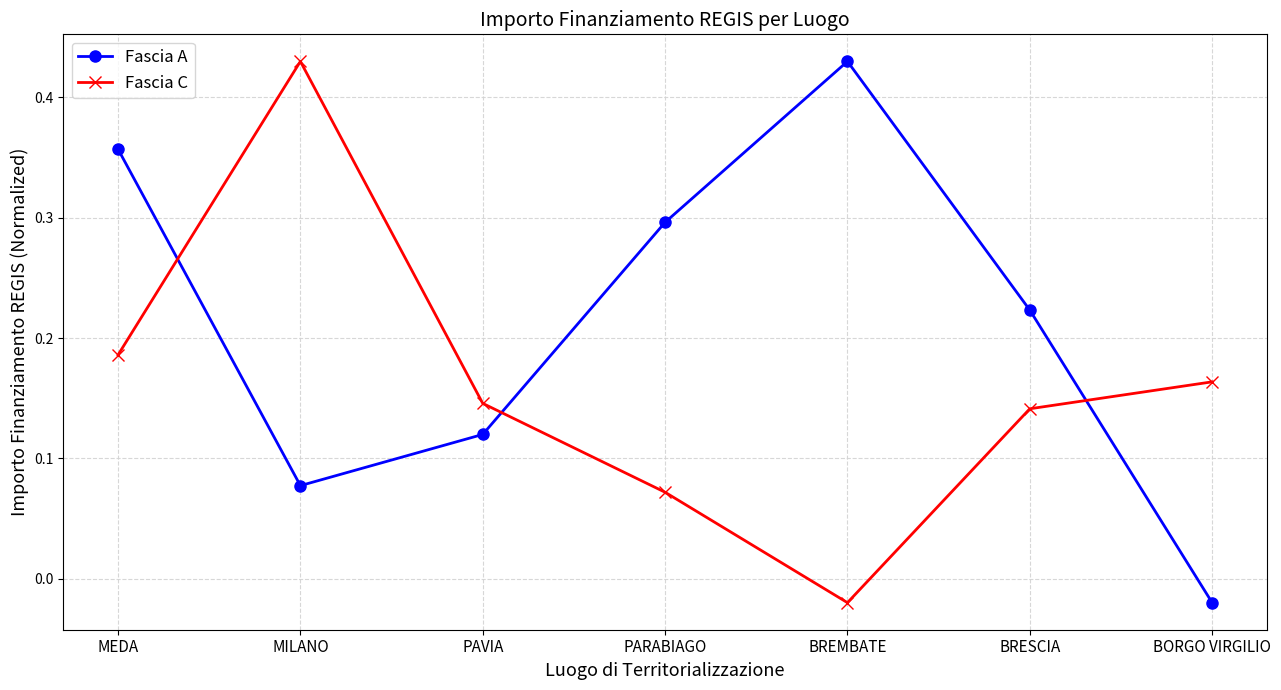

What are all the series names shown in the legend?

Fascia A, Fascia C